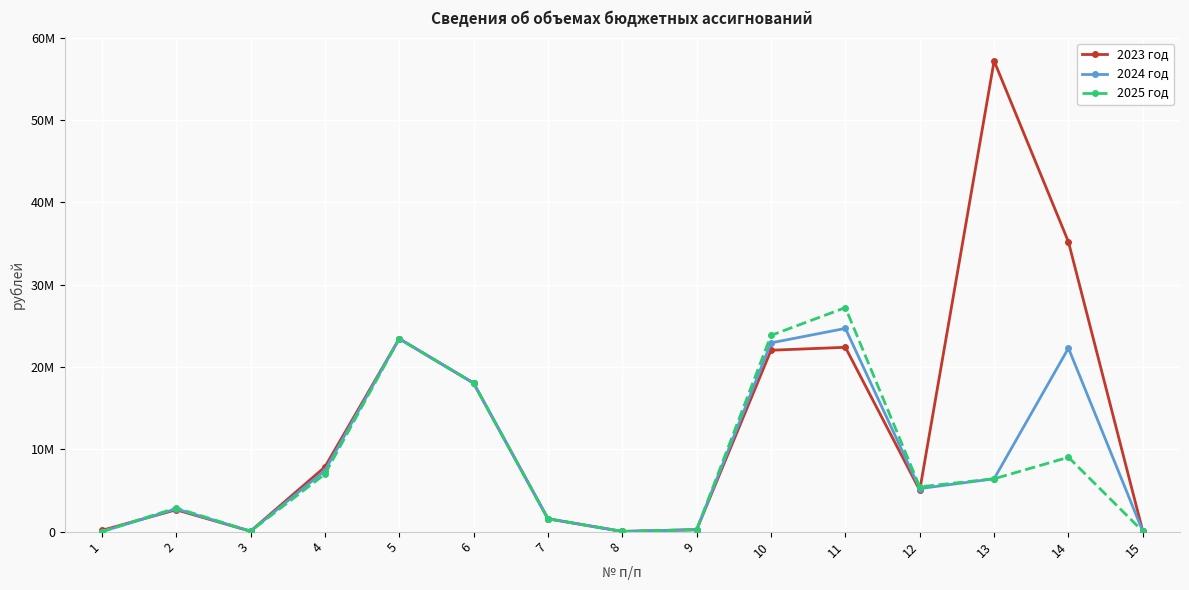

Between 6 and 10, which series saw the biggest shift?

2025 год